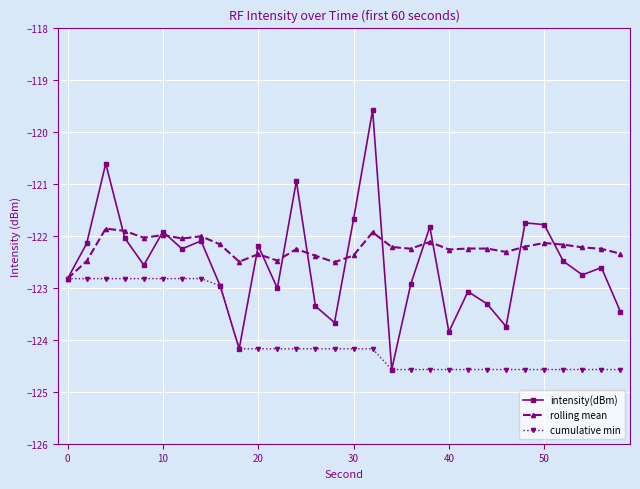

How many distinct data groups are displayed?

3